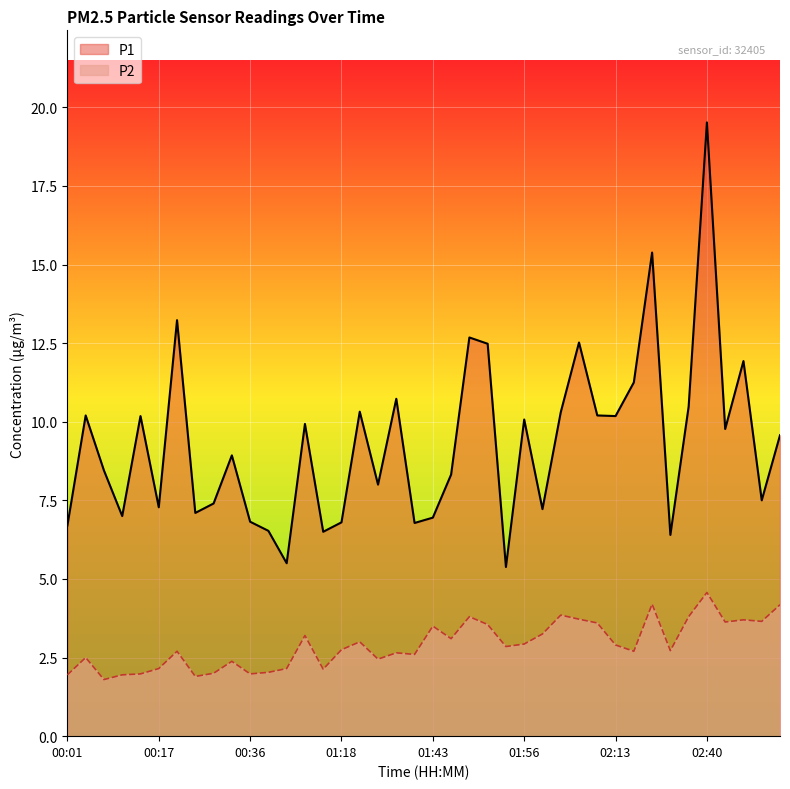

Reading left to right, transcribe all the data shown in this chart.

P1: 00:01=6.7	00:07=10.2	00:09=8.4	00:12=7.0	00:14=10.2	00:17=7.3	00:21=13.2	00:23=7.1	00:28=7.4	00:33=8.9	00:36=6.8	00:38=6.5	00:41=5.5	00:54=9.9	01:02=6.5	01:18=6.8	01:24=10.3	01:27=8.0	01:35=10.7	01:38=6.8	01:43=7.0	01:46=8.3	01:48=12.7	01:51=12.5	01:53=5.4	01:56=10.1	01:59=7.2	02:02=10.3	02:04=12.5	02:07=10.2	02:13=10.2	02:21=11.2	02:26=15.4	02:32=6.4	02:38=10.5	02:40=19.5	02:43=9.8	03:00=11.9	03:10=7.5	03:13=9.6
P2: 00:01=1.9	00:07=2.5	00:09=1.8	00:12=1.9	00:14=2.0	00:17=2.1	00:21=2.7	00:23=1.9	00:28=2.0	00:33=2.4	00:36=2.0	00:38=2.0	00:41=2.1	00:54=3.2	01:02=2.1	01:18=2.8	01:24=3.0	01:27=2.5	01:35=2.6	01:38=2.6	01:43=3.5	01:46=3.1	01:48=3.8	01:51=3.5	01:53=2.9	01:56=2.9	01:59=3.2	02:02=3.9	02:04=3.7	02:07=3.6	02:13=2.9	02:21=2.7	02:26=4.2	02:32=2.7	02:38=3.8	02:40=4.6	02:43=3.6	03:00=3.7	03:10=3.6	03:13=4.2